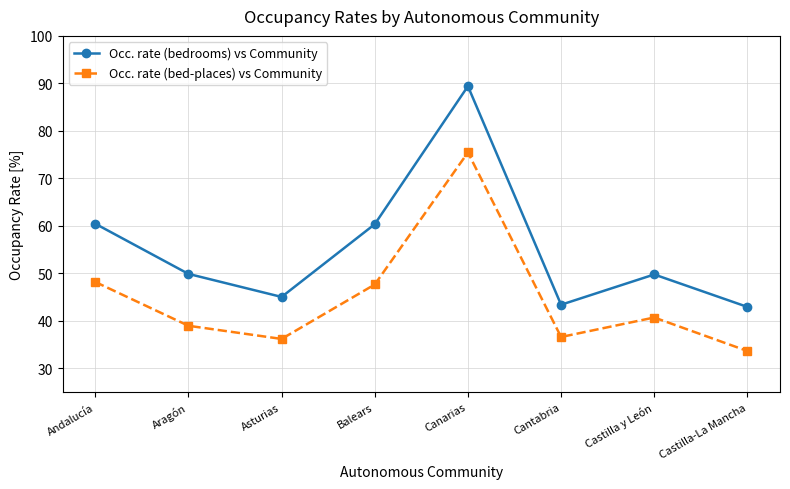

What are all the series names shown in the legend?

Occ. rate (bedrooms) vs Community, Occ. rate (bed-places) vs Community